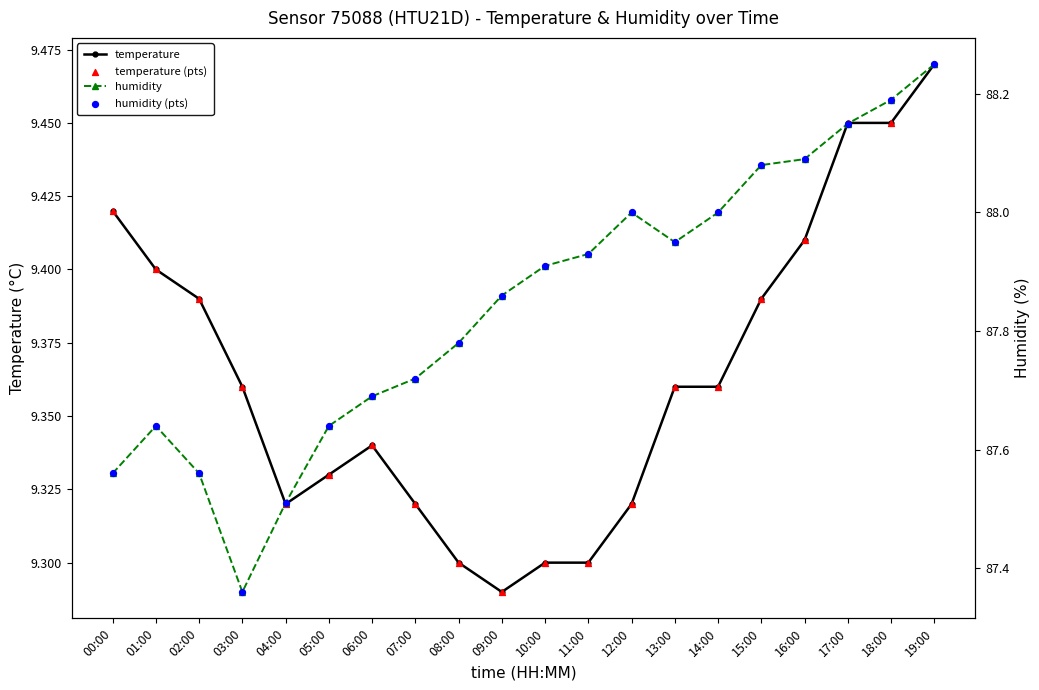

Which series contains the lowest Y value?

temperature